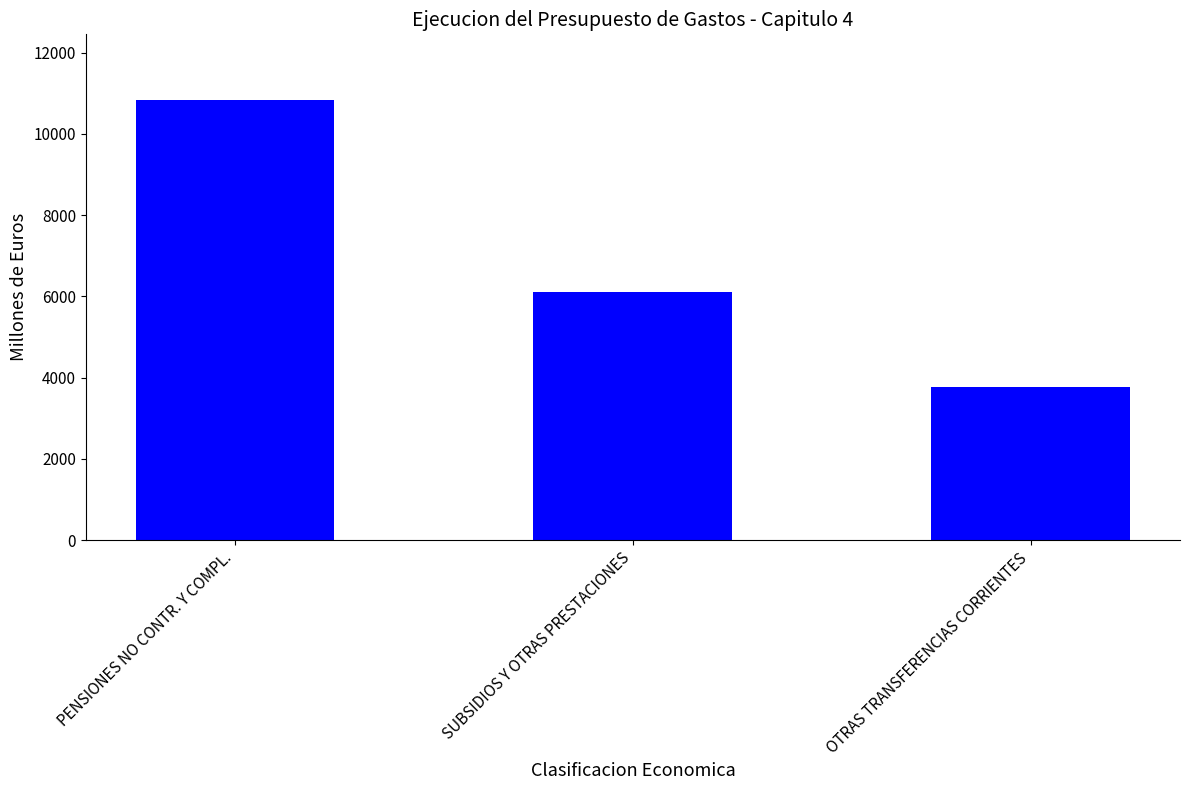

How many bars are there in total?

3